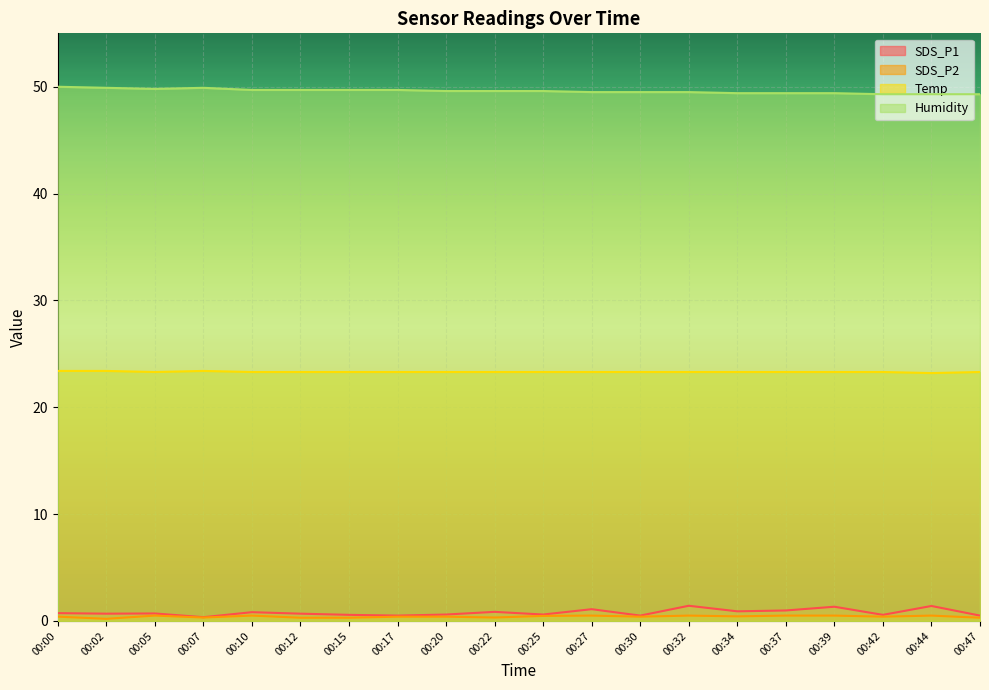

Where is the first local minimum for SDS_P2?

00:02